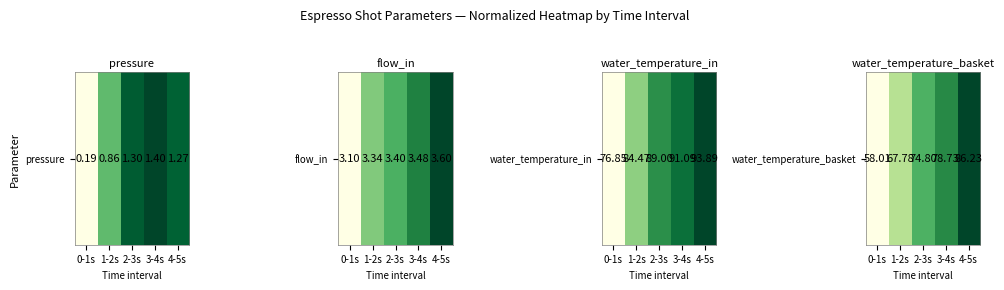

What is the sum of the values at 2-3s and 4-5s?

1.6